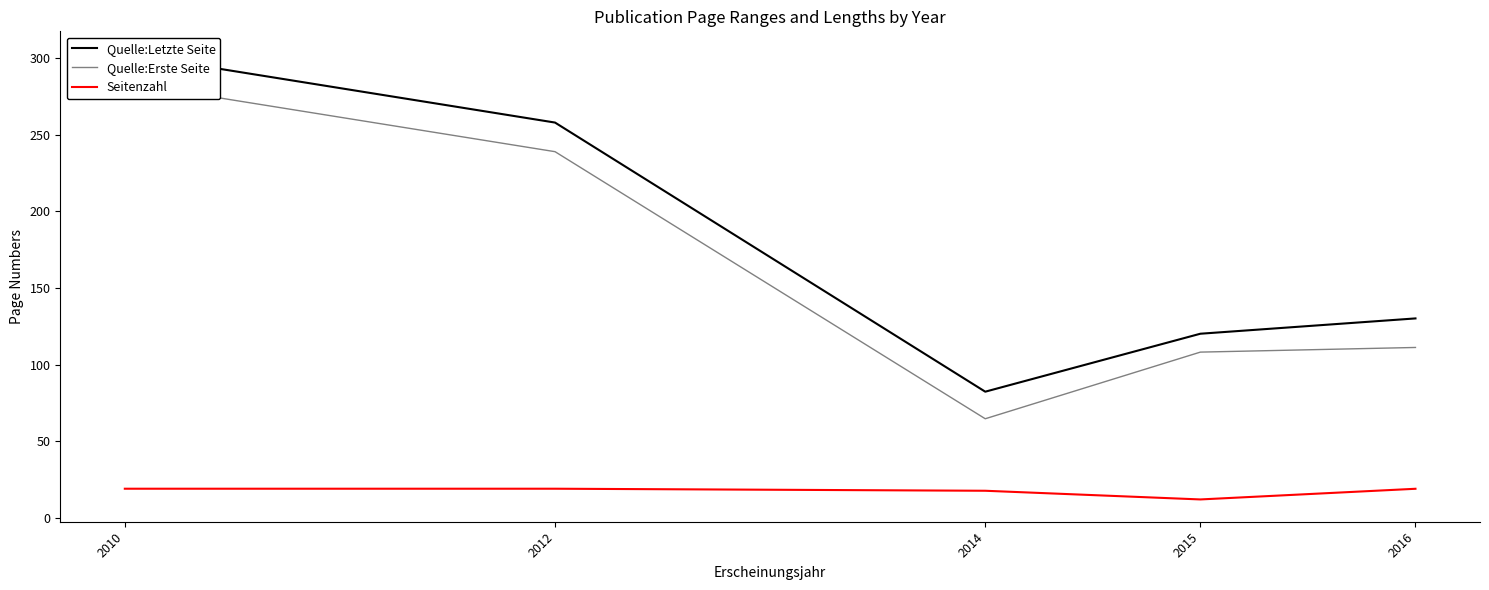

In Seitenzahl, how many points are lower than both neighbors (excluding endpoints)?

1